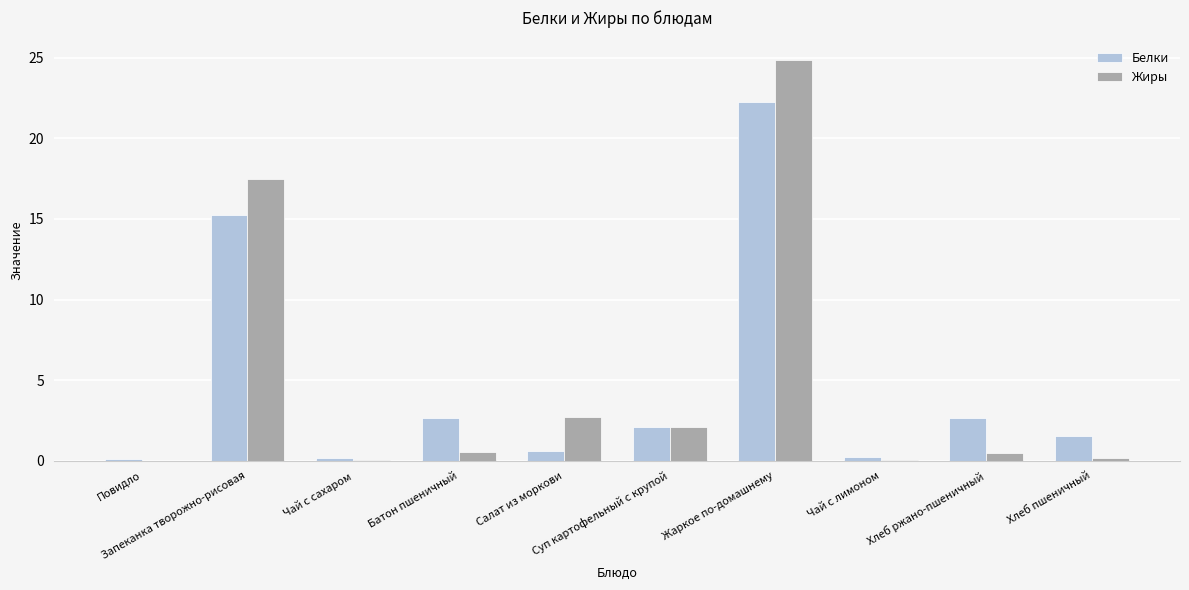

What is the maximum value shown in the chart?

24.8